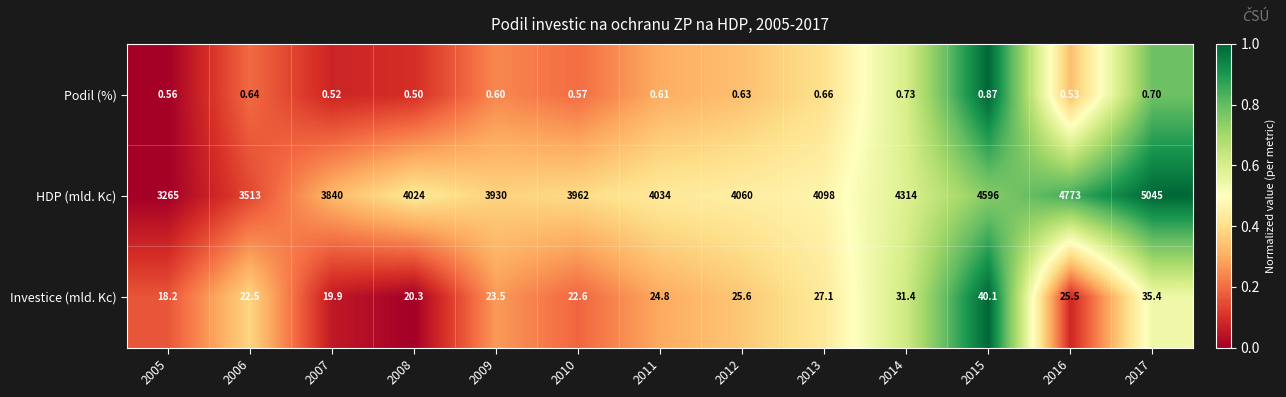

Which label corresponds to the largest value in the chart?

2017